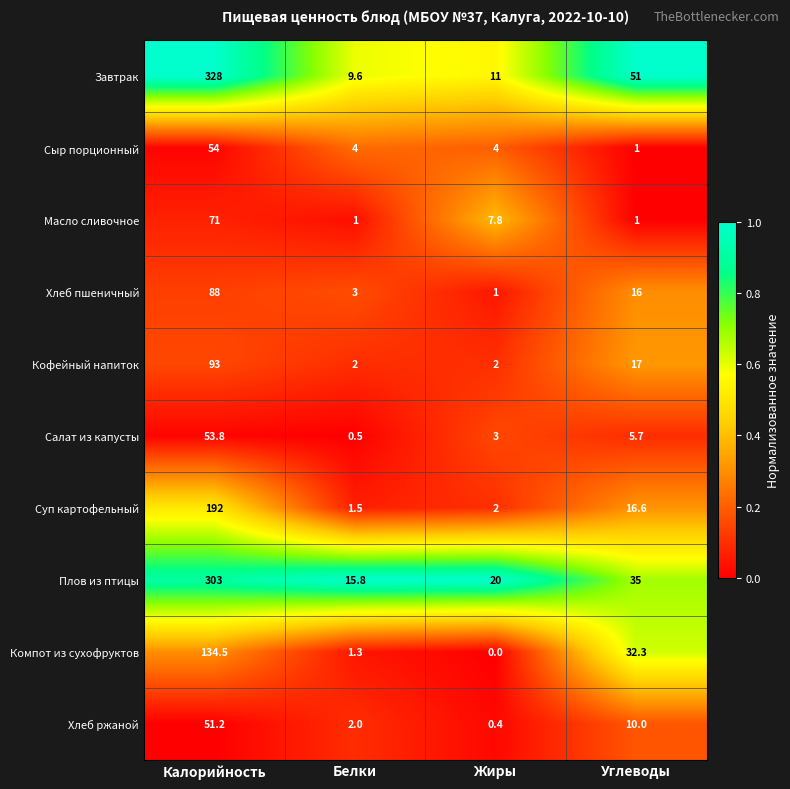

Count the number of categories in the chart.

4